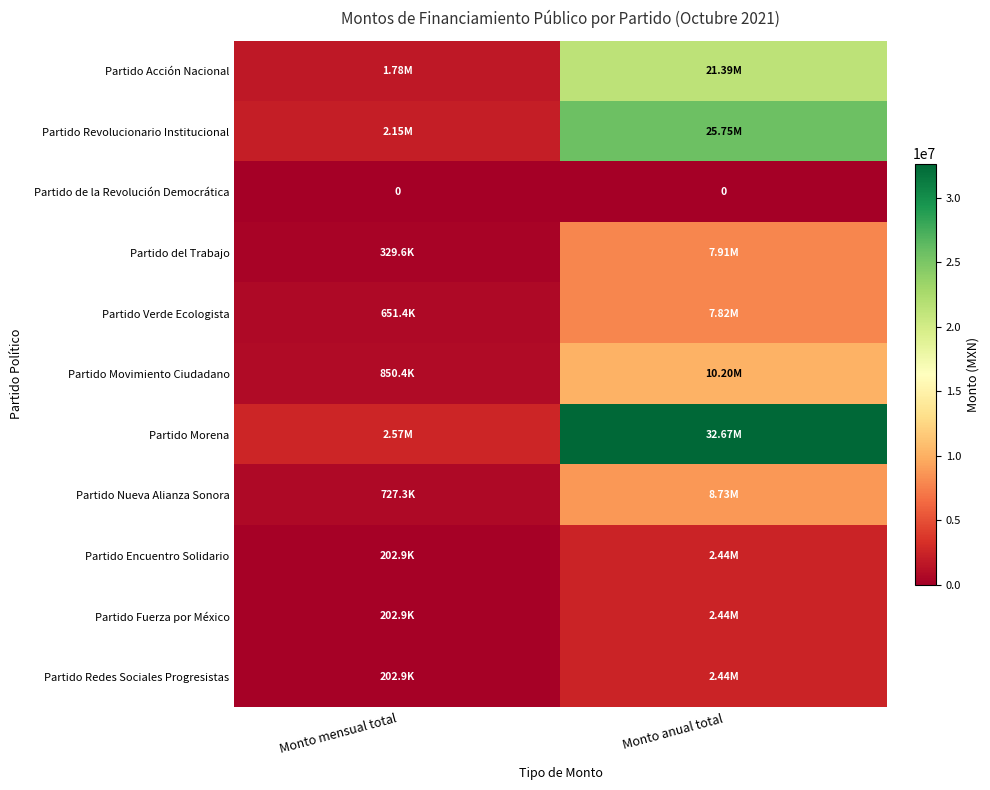

At which category is the sum across all series the highest?

Monto anual total